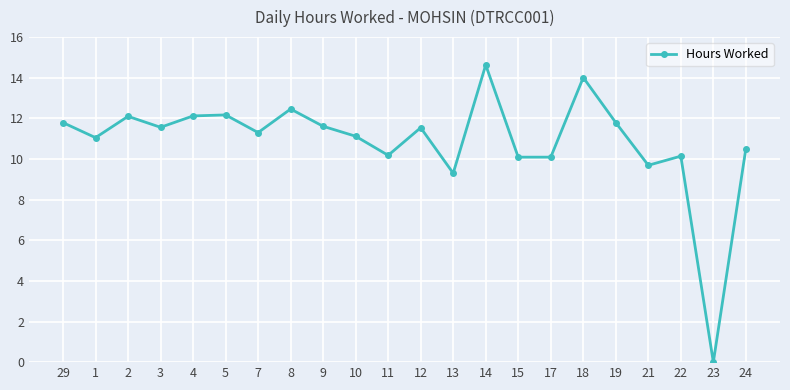

The chart shows a value of 6.5 at 13. True or false?

False